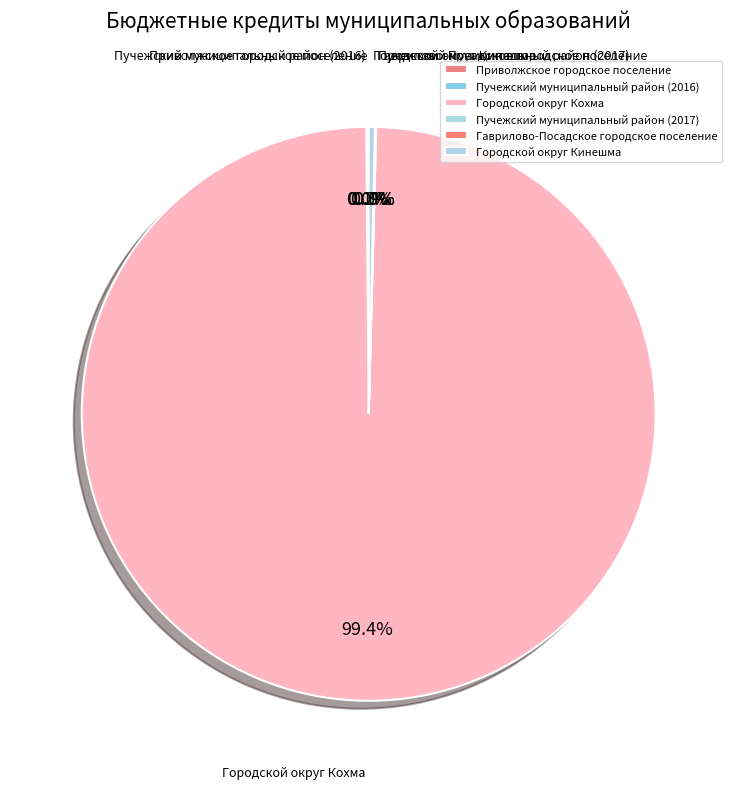

Is there a majority slice in this chart?

Yes